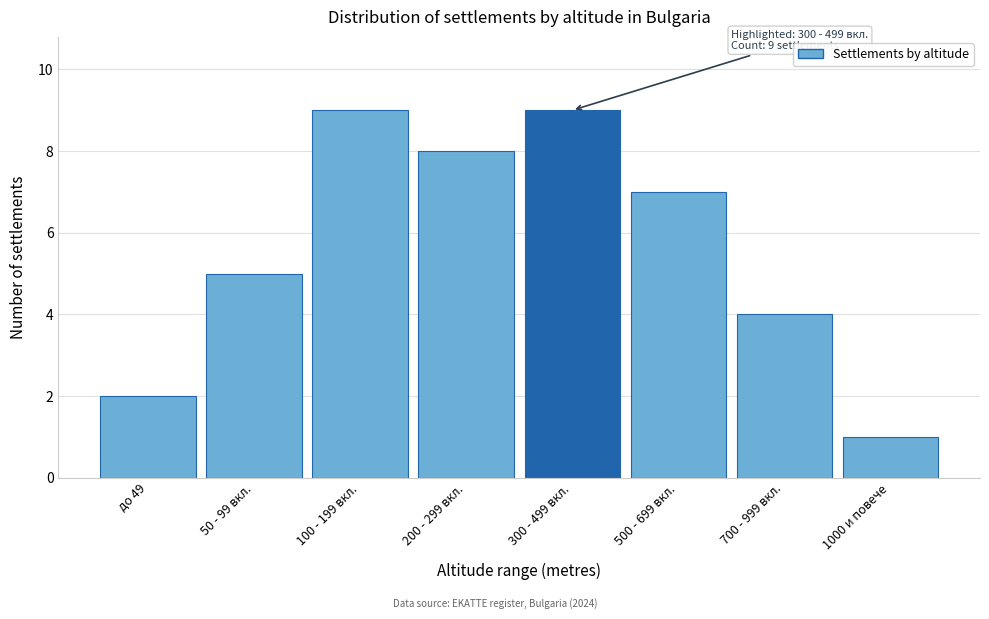

Reading right to left, list all the values displayed in this chart.

1	4	7	9	8	9	5	2